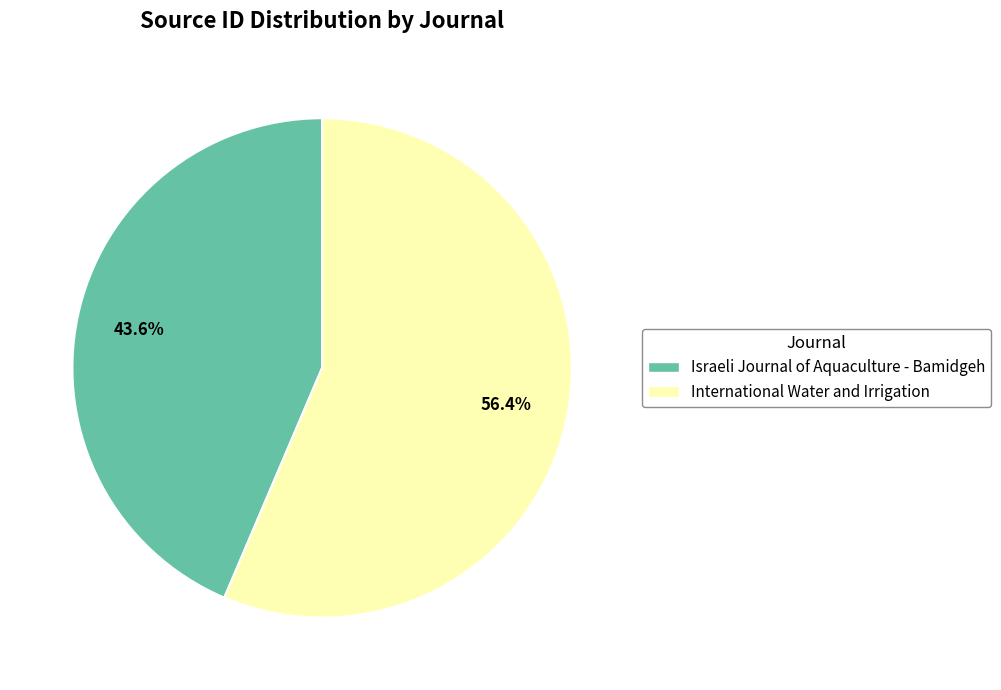

Is it true that Israeli Journal of Aquaculture - Bamidgeh is 44% of the pie?

True